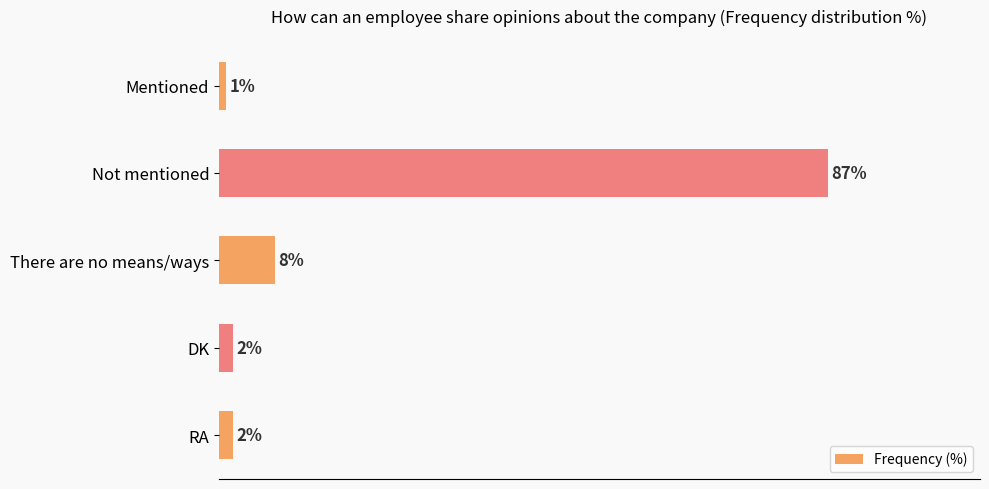

Which label corresponds to the largest value in the chart?

Not mentioned